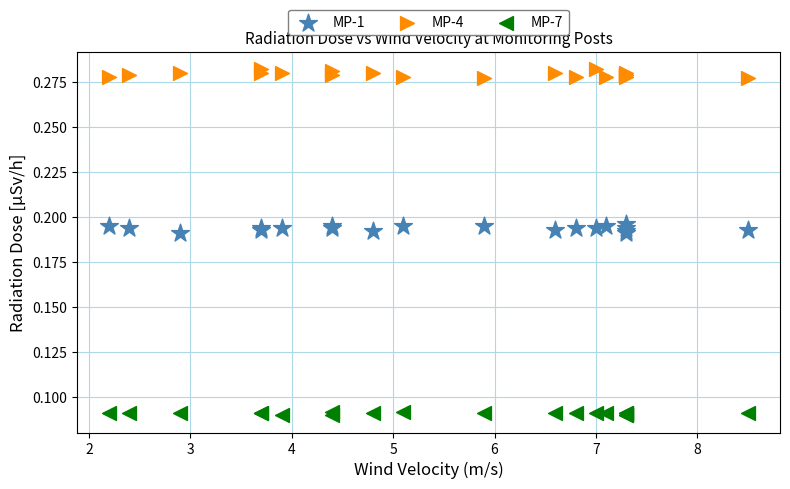

What are all the series names shown in the legend?

MP-1, MP-4, MP-7